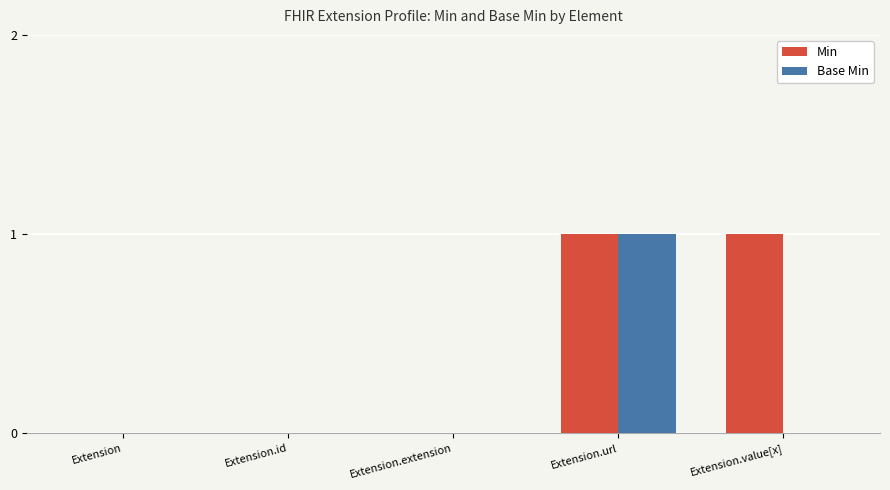

Which series changed the most between Extension and Extension.value[x]?

Min